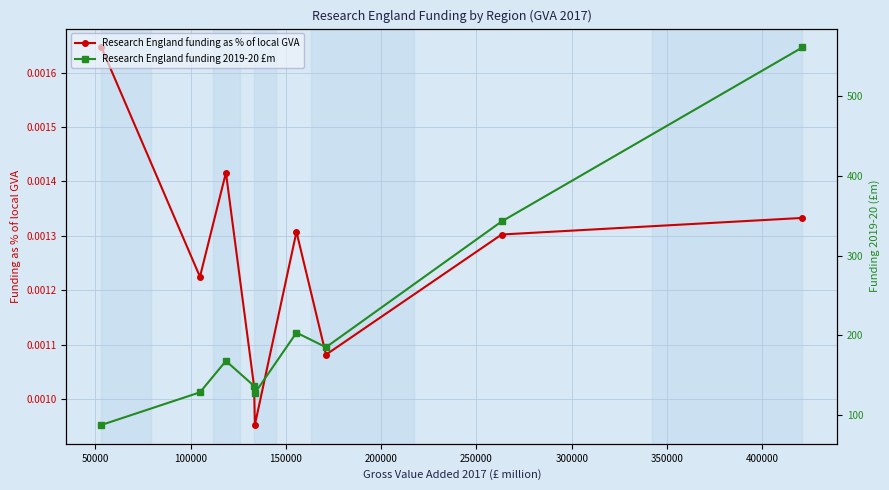

What are all the series names shown in the legend?

Research England funding as % of local GVA, Research England funding 2019-20 £m